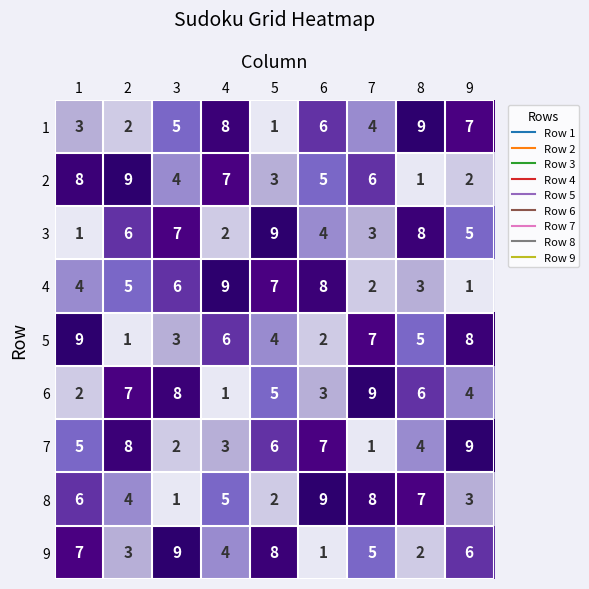

What is the maximum value for 8?

9